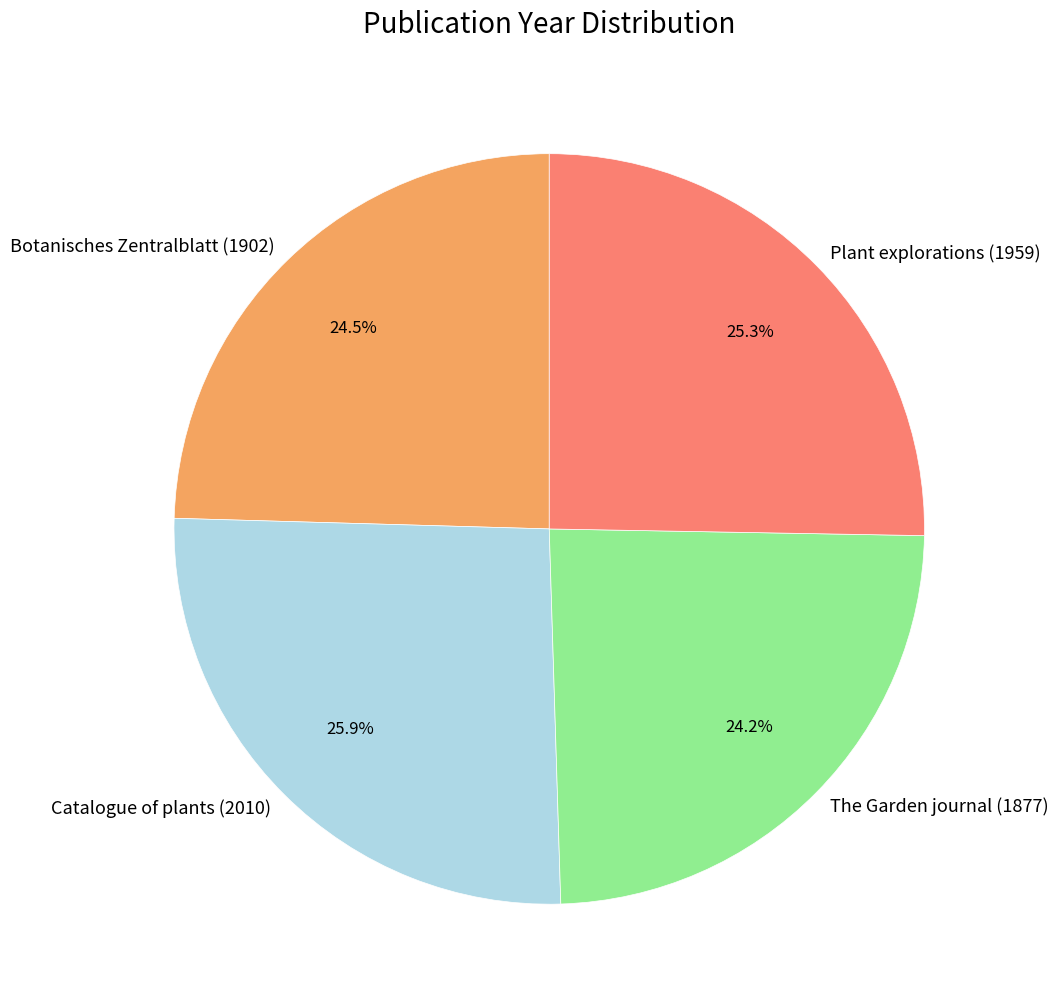

Which has a higher value, Catalogue of plants (2010) or The Garden journal (1877)?

Catalogue of plants (2010)